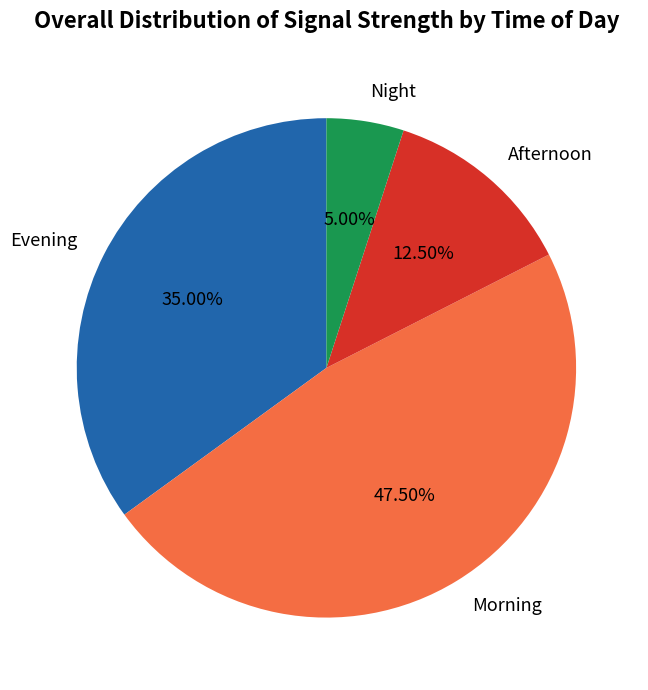

Is Evening the majority of the pie?

No